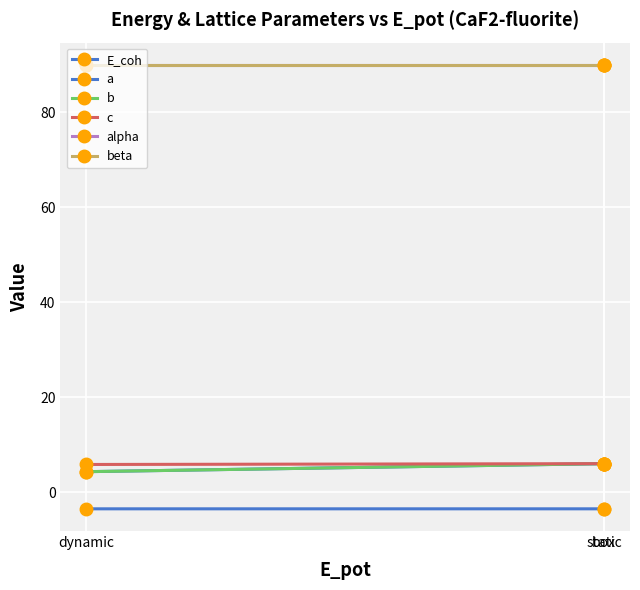

At how many categories does at least one series exceed 72?

3